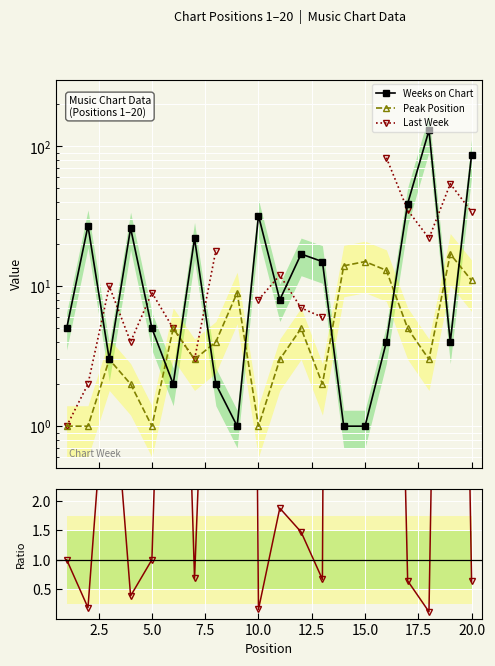

True or false: Peak Position has more than 2 points higher than both neighbors.

True